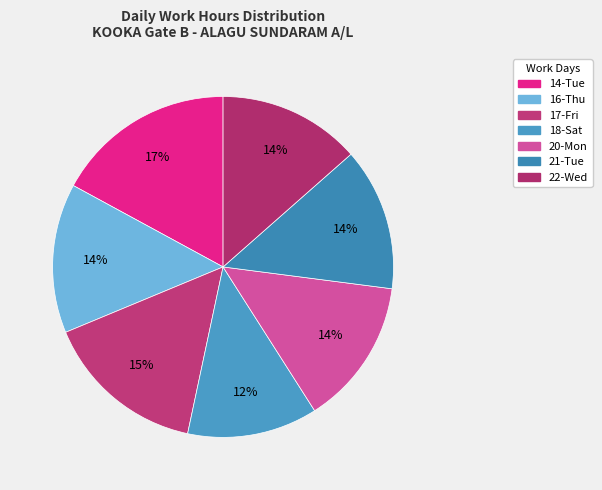

Does any single category account for the majority?

No